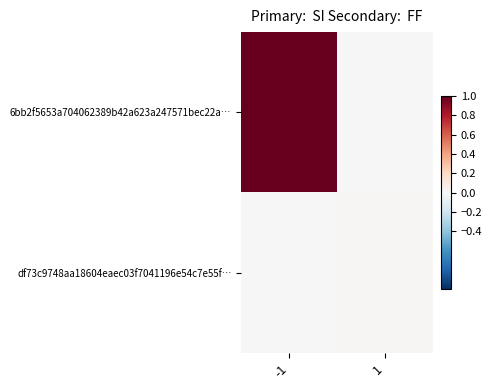

At 1, list the series in order from smallest to largest.

6bb2f5653a704062389b42a623a247571bec22a…, df73c9748aa18604eaec03f7041196e54c7e55f…